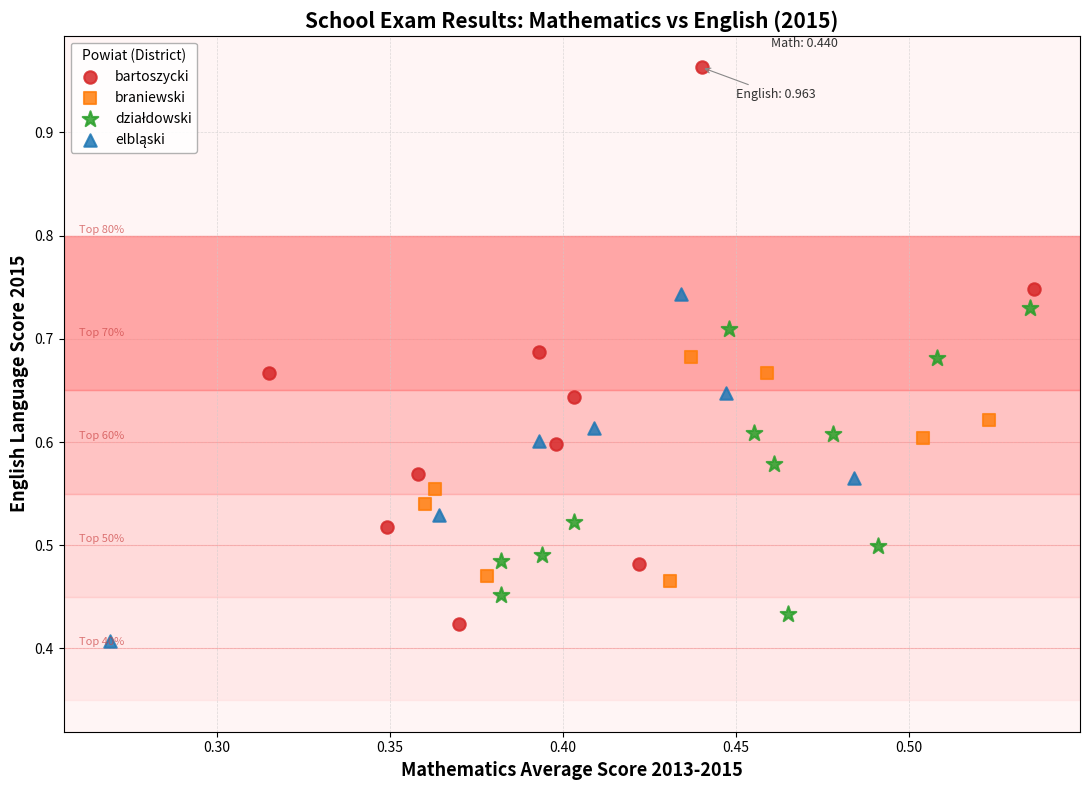

Which series has the largest Y range (max minus min)?

bartoszycki